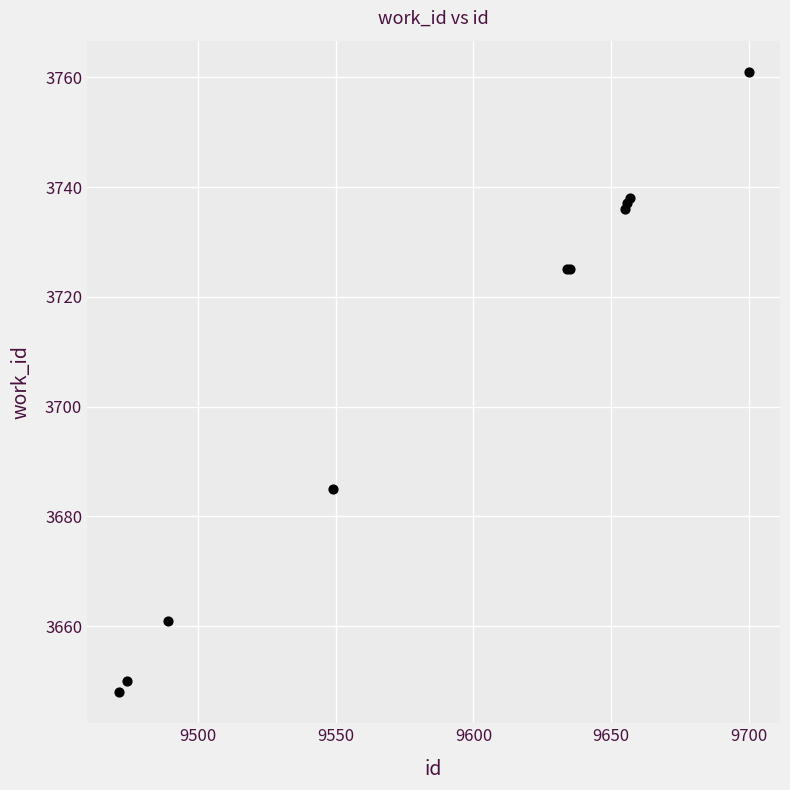

What Y value in the scatter plot is closest to 3704?

3685